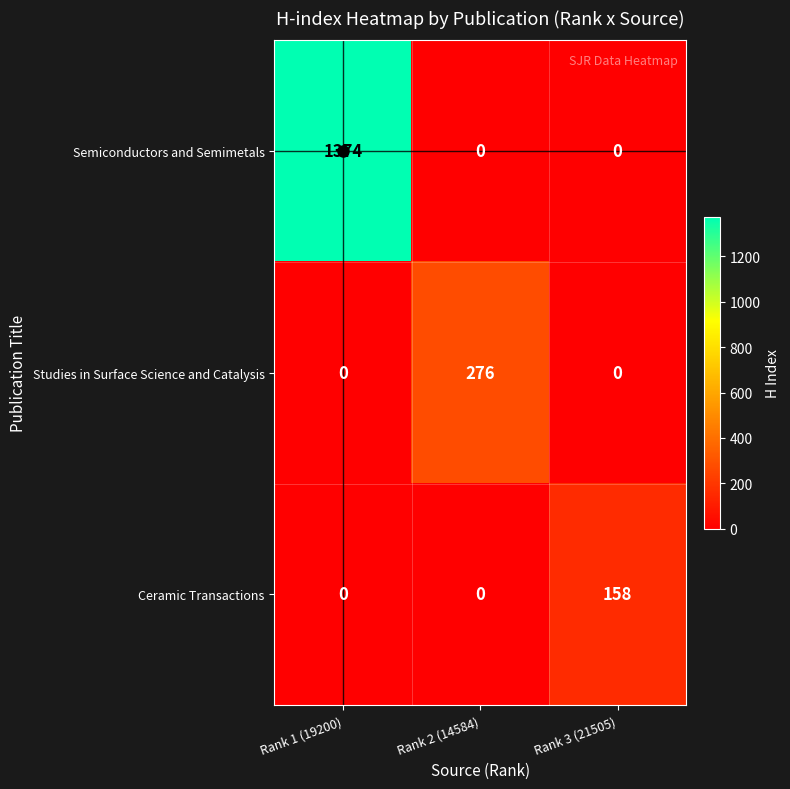

Count the Ceramic Transactions values in the range 0 to 158.

3